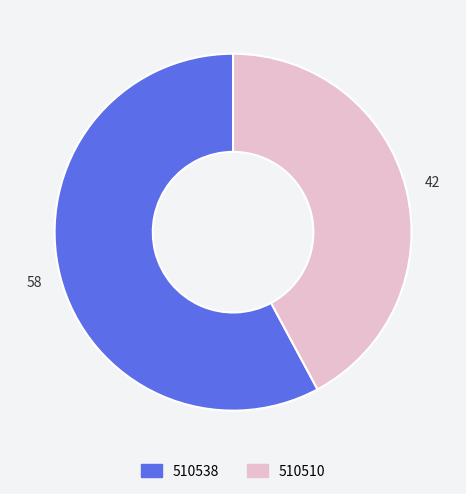

What is the largest slice in the pie chart?

510538